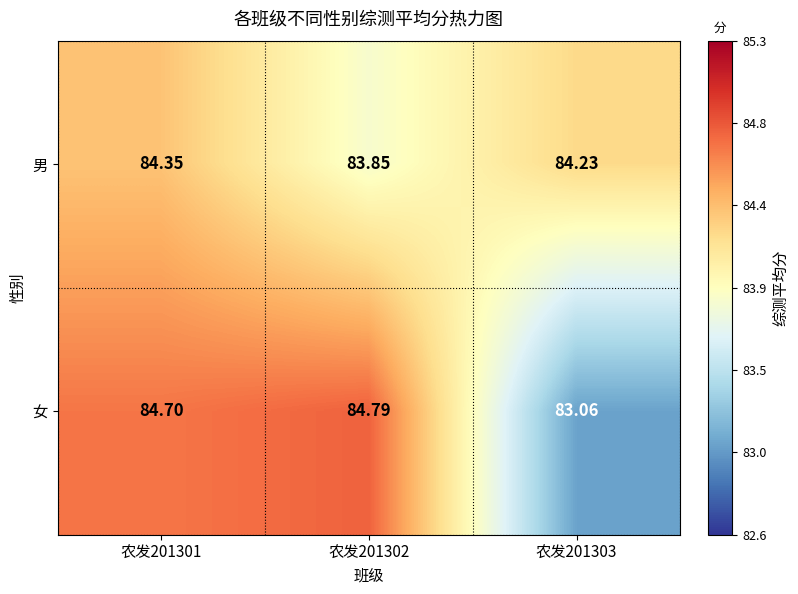

Rank the series by their maximum value, from lowest to highest.

男, 女